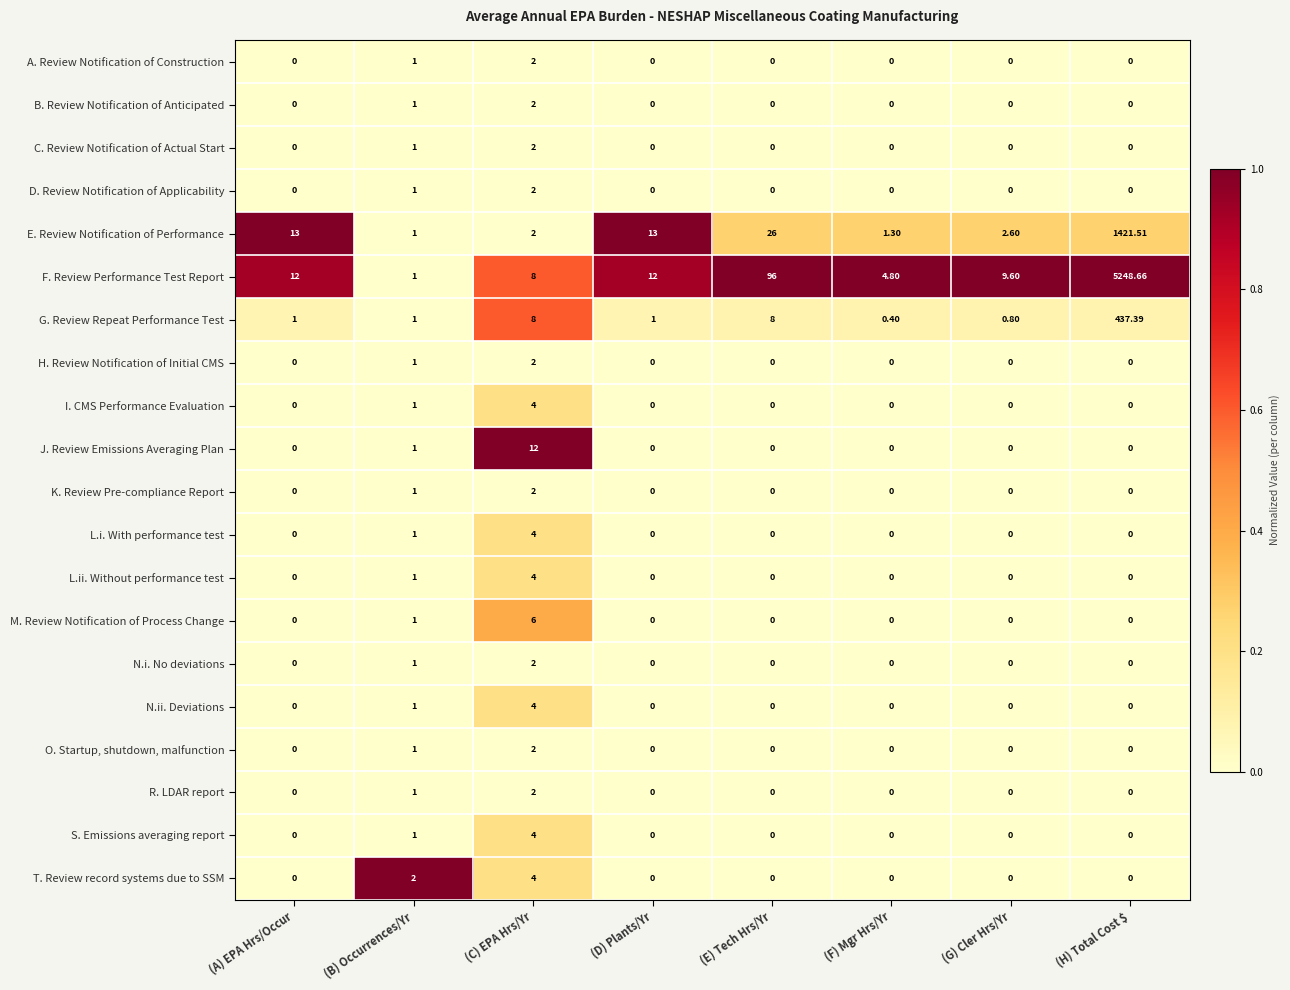

Between (B) Occurrences/Yr and (F) Mgr Hrs/Yr, which series saw the biggest shift?

F. Review Performance Test Report